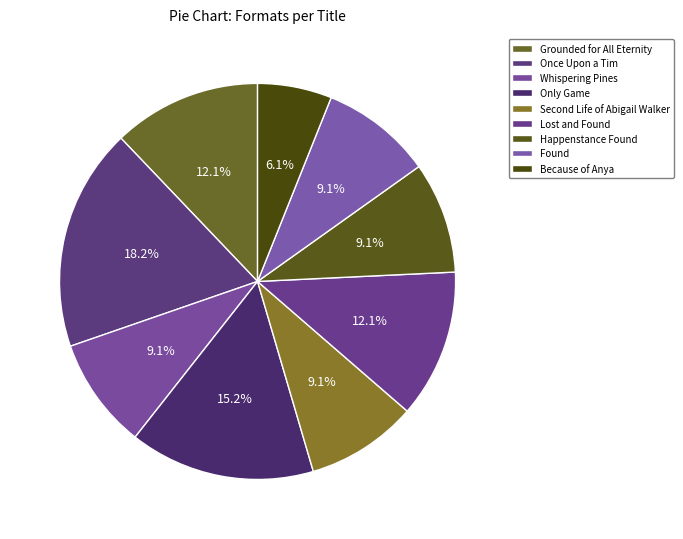

What is the change in value from Once Upon a Tim to Found?

-3